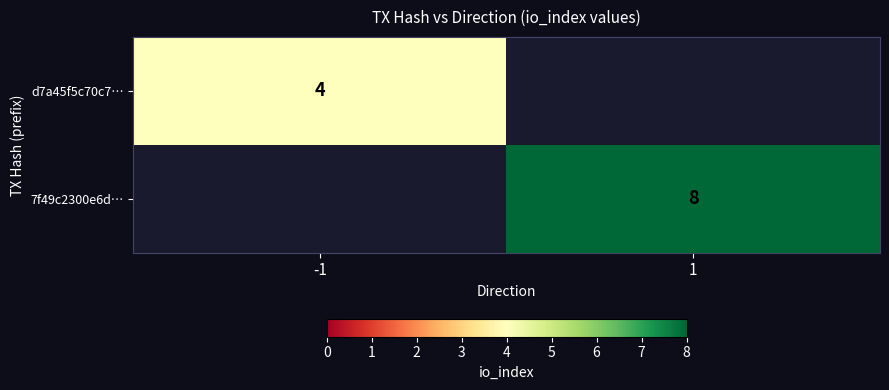

Is the value of 7f49c2300e6d… at 1 greater than the value of d7a45f5c70c7… at -1?

Yes